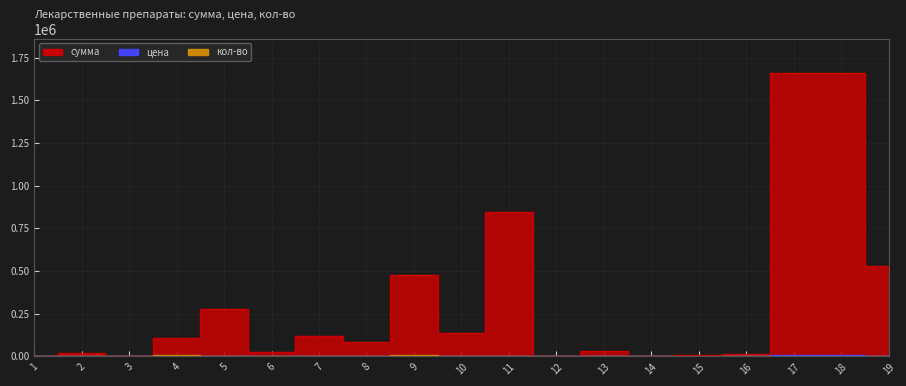

What is the difference between the сумма values at 9 and 2?

460143.0